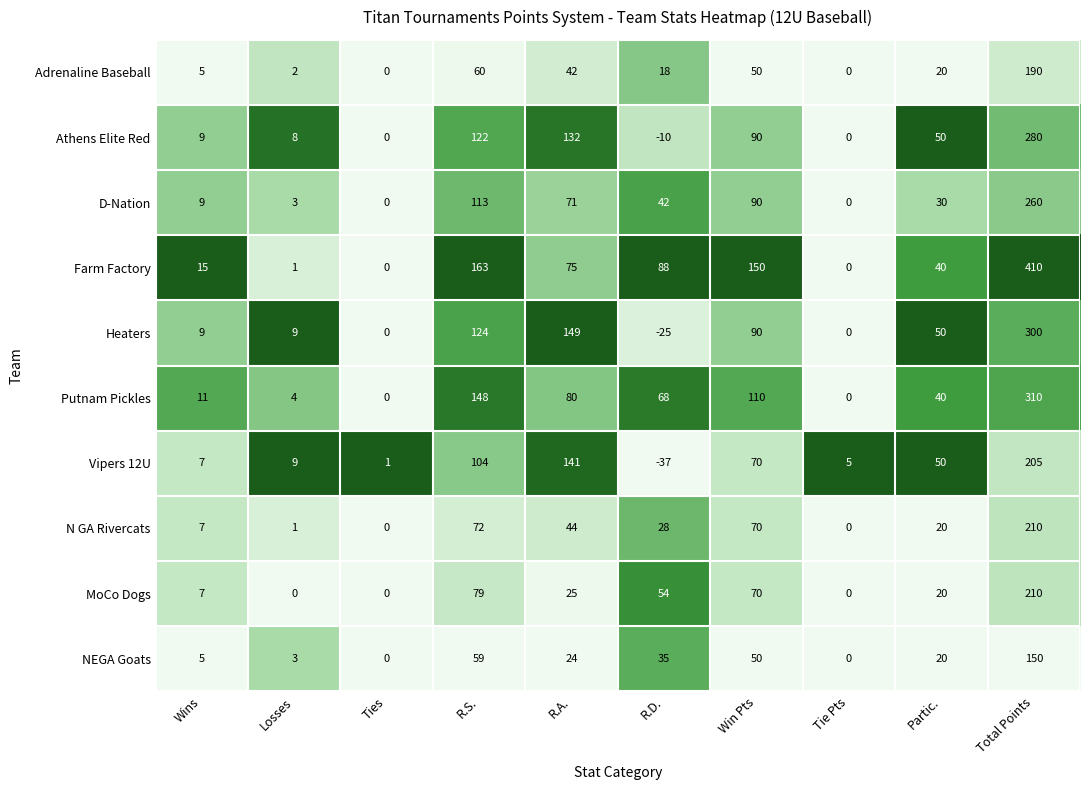

What is the approximate value of N GA Rivercats at Total Points, to the nearest 50?

200